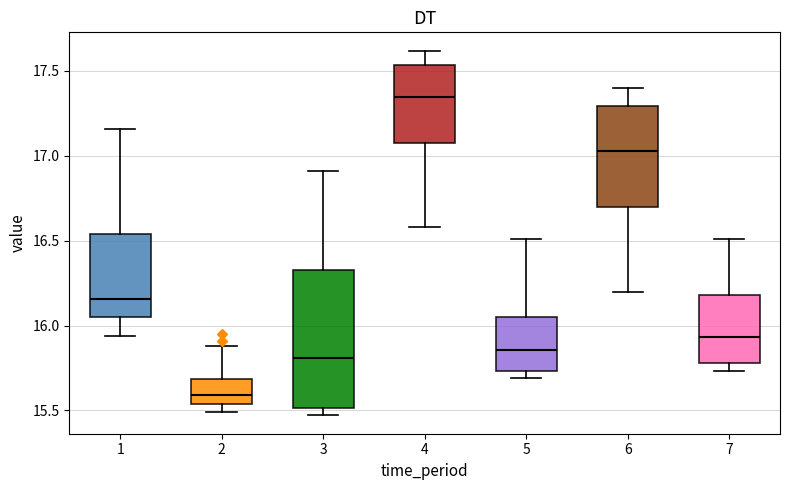

Comparing the boxes themselves (not the whiskers), which one is the tallest?

3